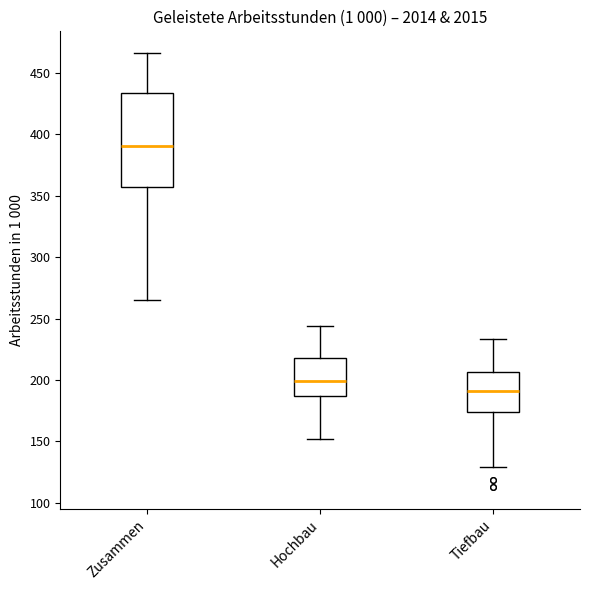

Reading left to right, read every box against the y-axis: the position of its median line, the range the box covers, and the ends of its whiskers. The values are not printed on the chart, so give them approximately, as read against the axis.

Zusammen: median 390, box 355 to 435, whiskers 265 to 465
Hochbau: median 200, box 185 to 220, whiskers 150 to 245
Tiefbau: median 190, box 175 to 205, whiskers 130 to 235